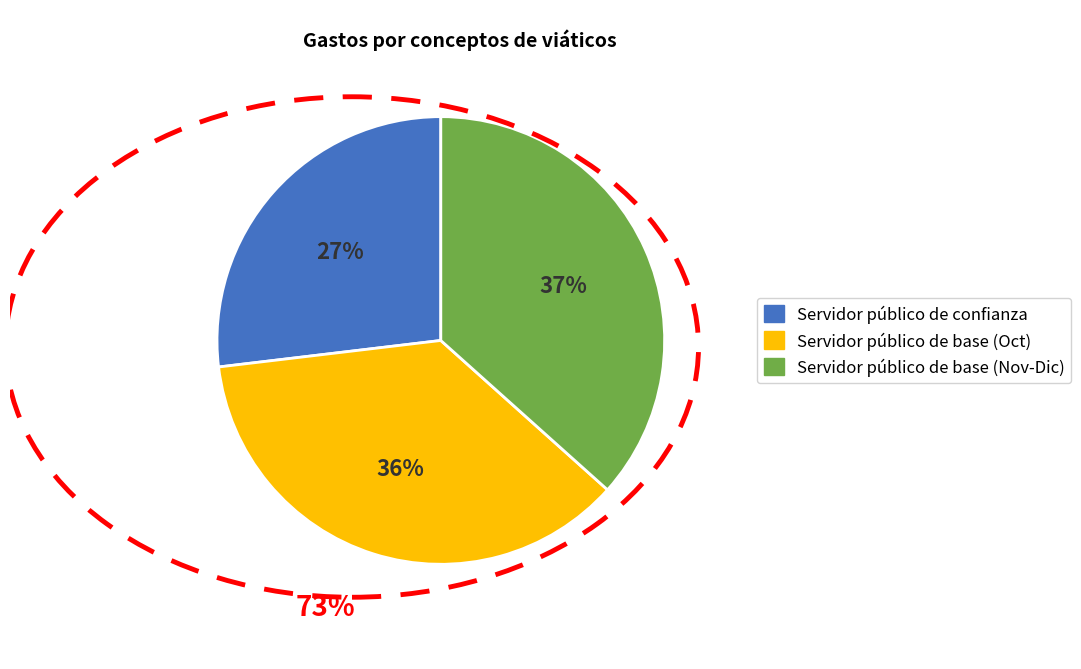

Do Servidor público de base (Nov-Dic) and Servidor público de base (Oct) together represent more than half of the pie?

Yes